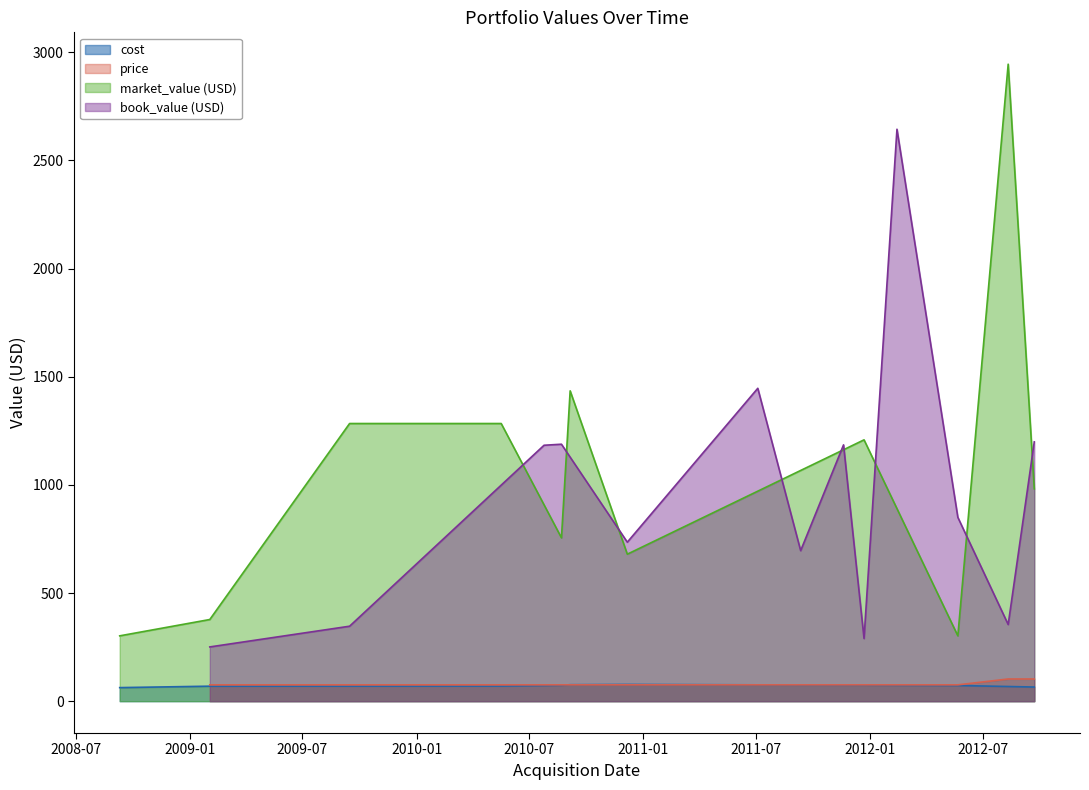

How many lines are shown in the chart?

4